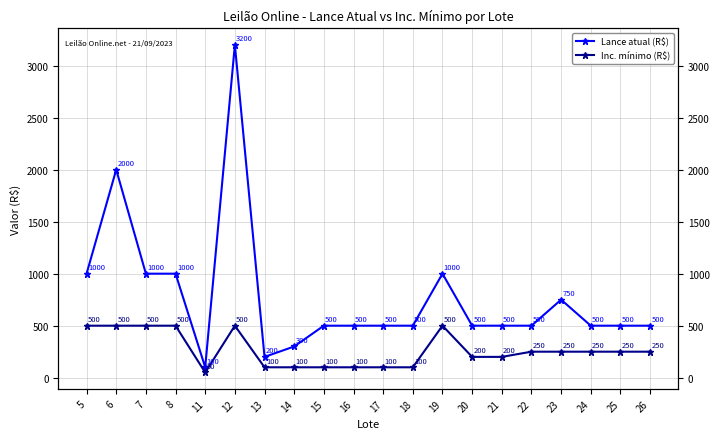

What is the value of the Inc. mínimo (R$) point at the 18th from the left?

250